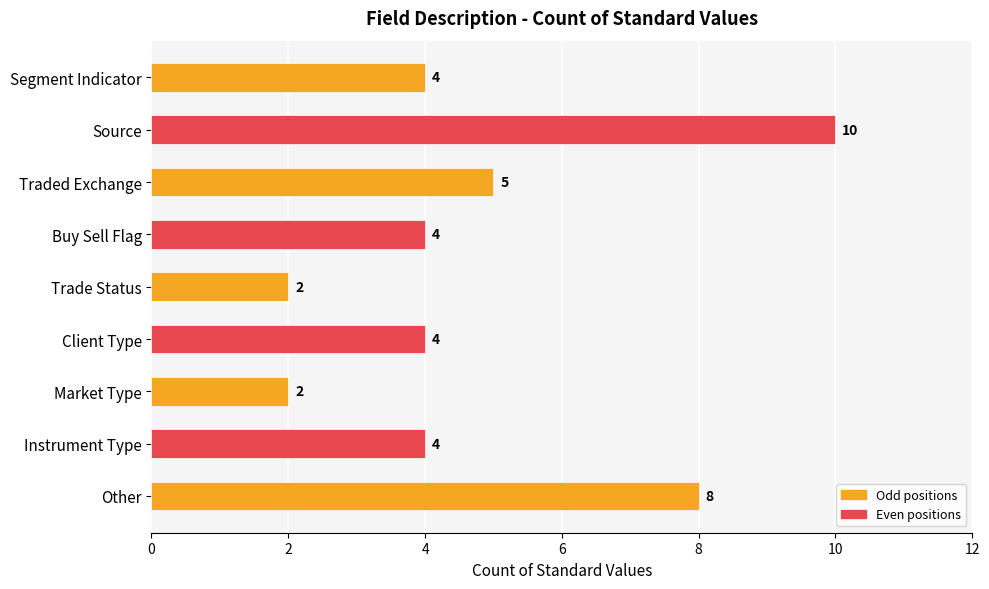

Is it true that the value at Market Type is 1?

False